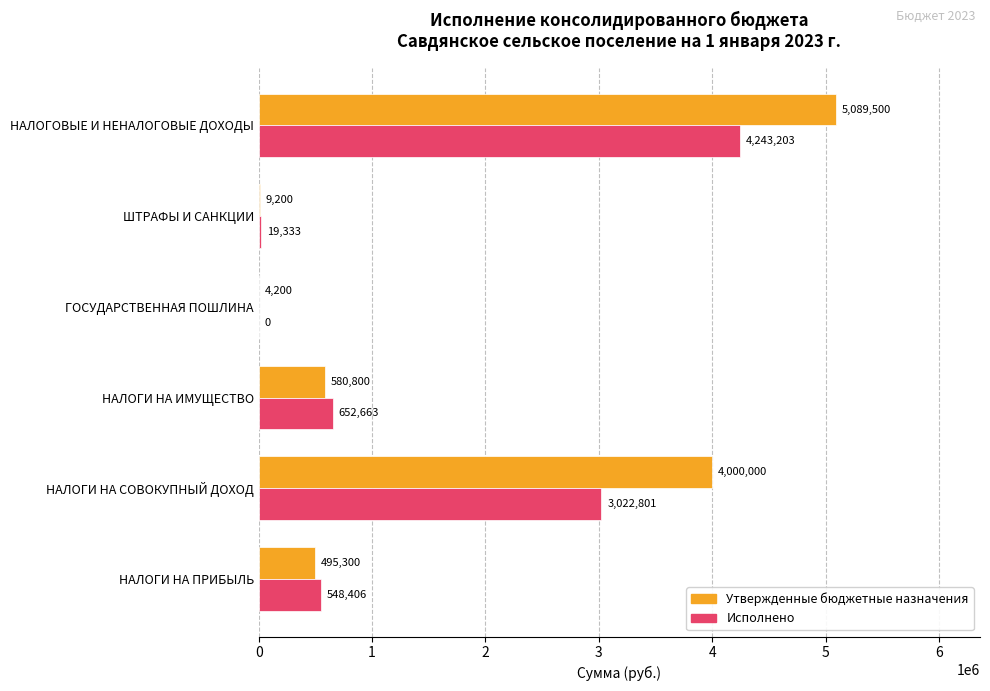

Count the number of data series in this chart.

2